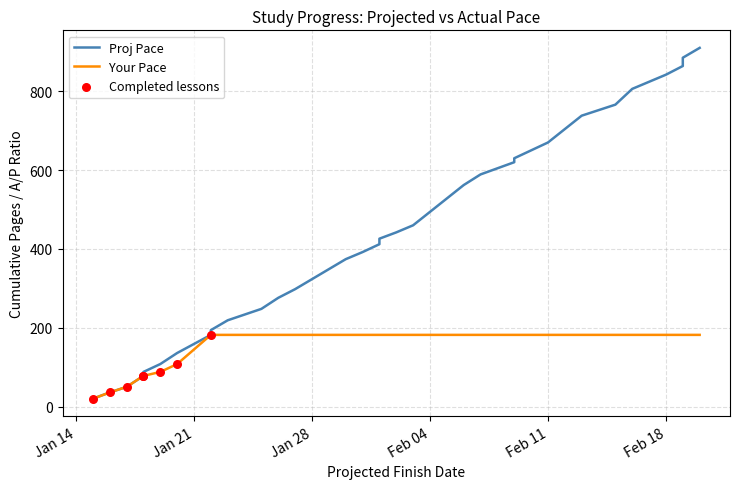

What is the total value across all series at 2025-01-22?

364